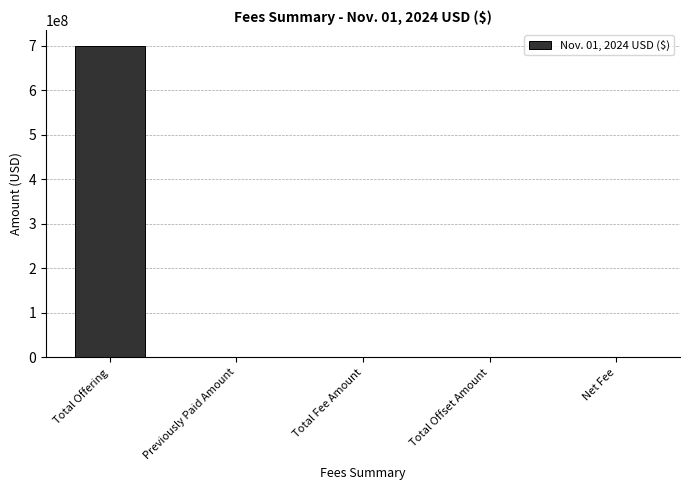

What is the sum of all values?

700214340.6